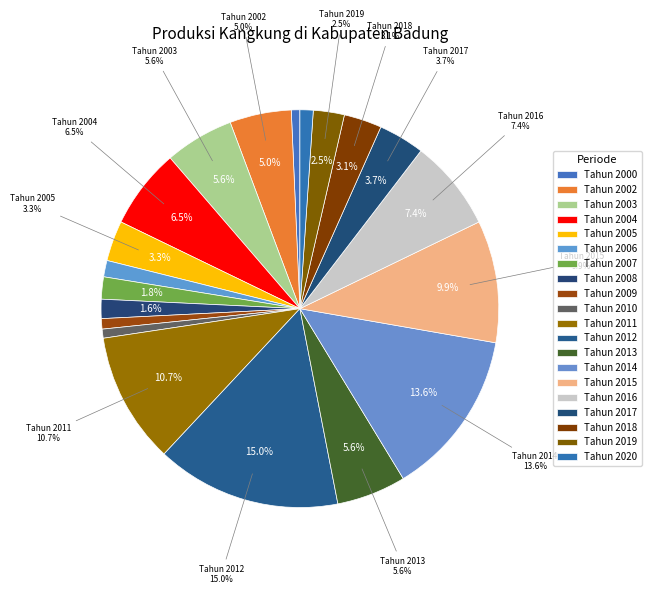

What percentage do Tahun 2017 and Tahun 2011 together represent?

14.4%